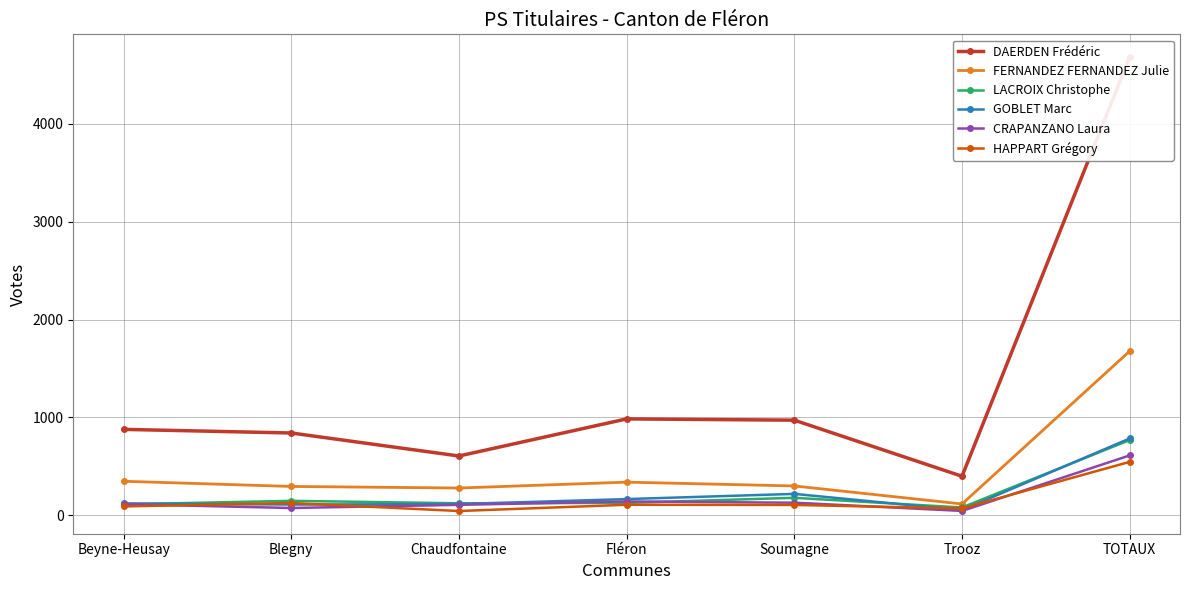

Which series has the largest range (max minus min)?

DAERDEN Frédéric